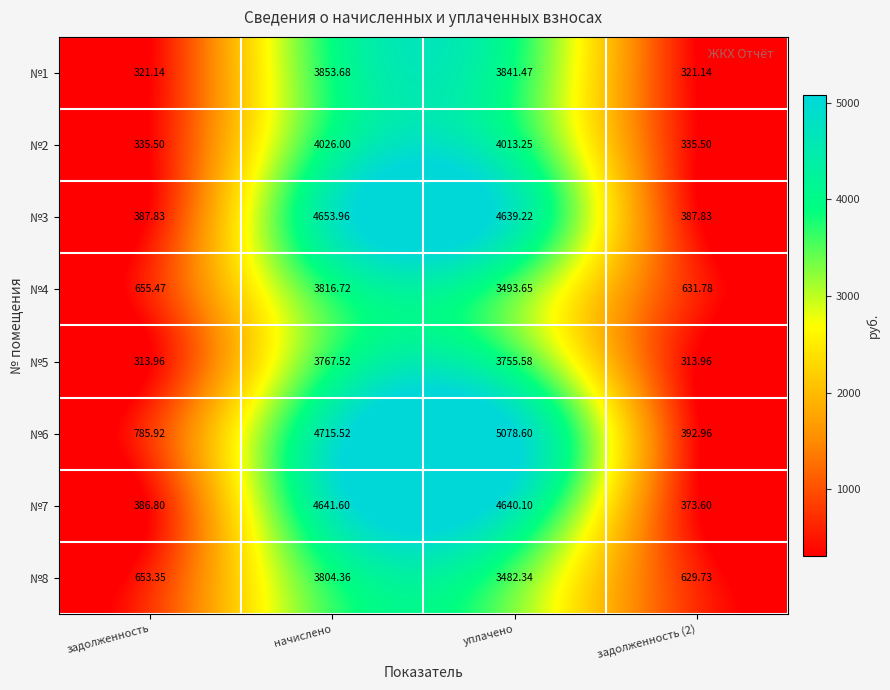

Rank the series by their maximum value, from highest to lowest.

№6, №3, №7, №2, №1, №4, №8, №5